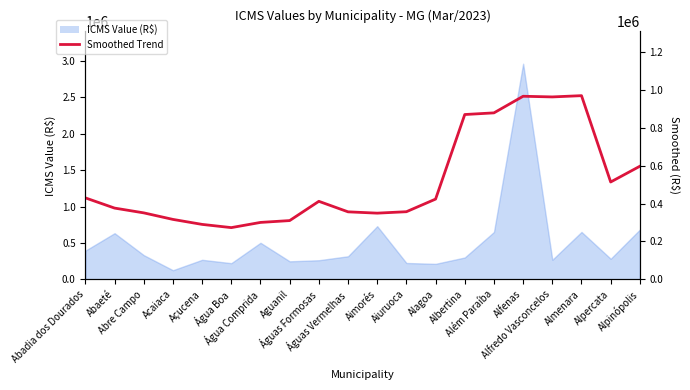

True or false: the data has more than 2 interior local peaks.

True